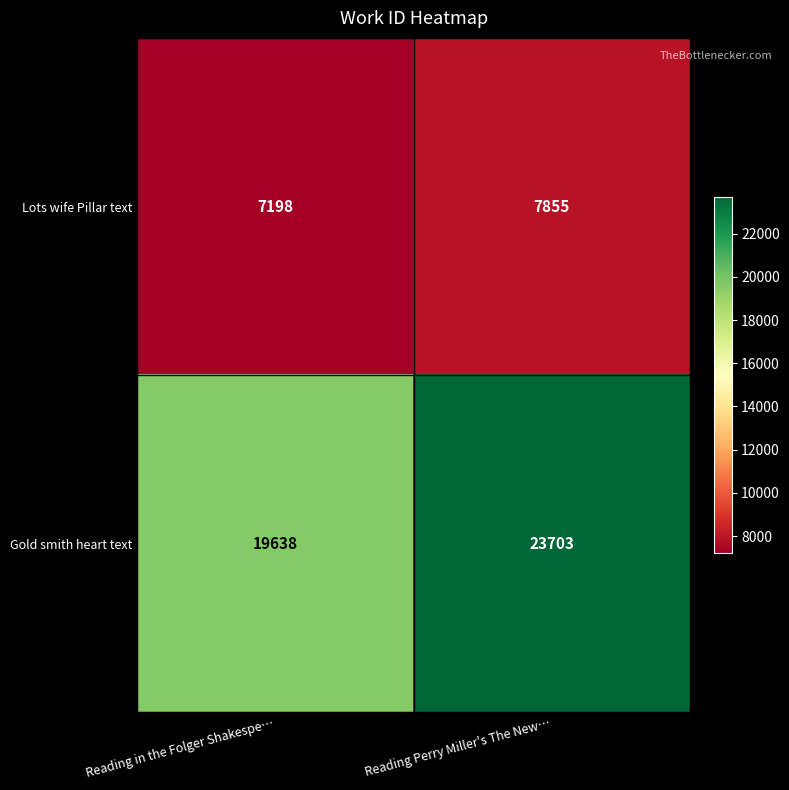

Count the number of categories in the chart.

2